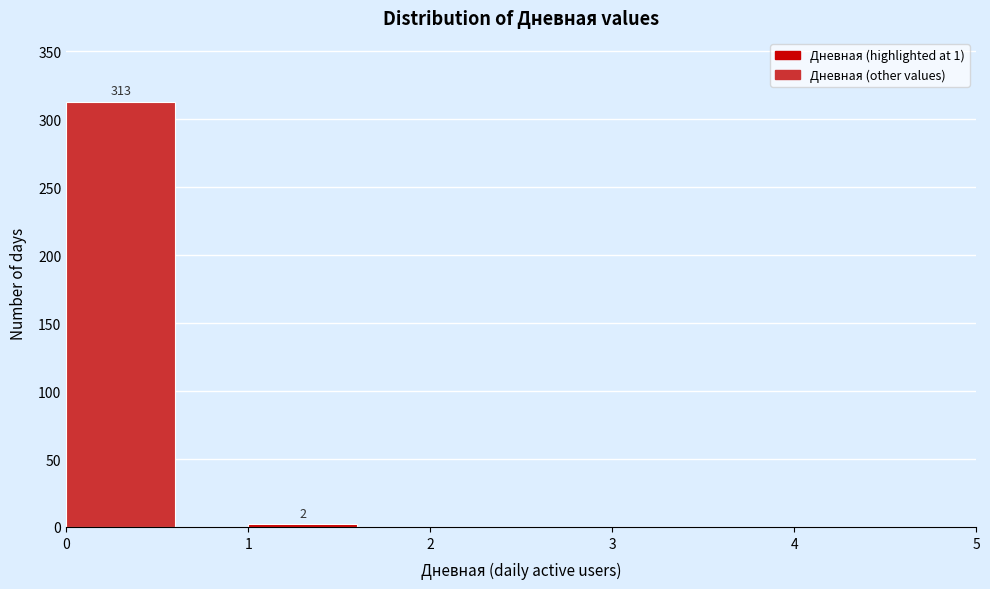

Which range on the x-axis has the tallest bar?

0 to 1